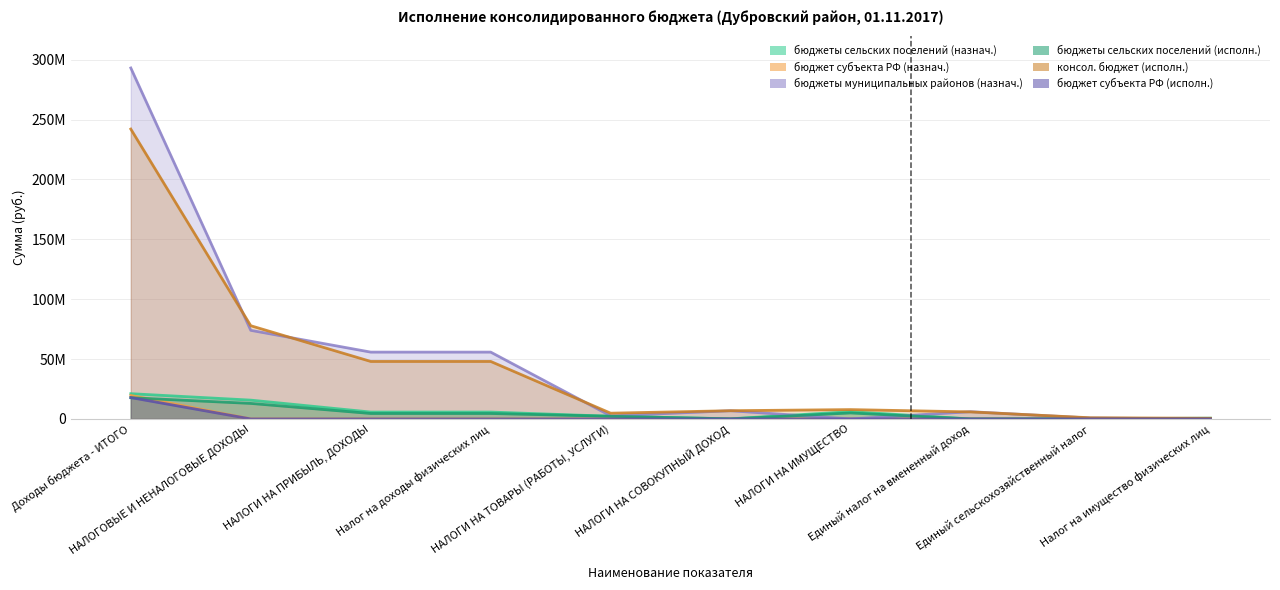

Reading left to right, transcribe all the data shown in this chart.

бюджеты сельских поселений (назнач.): 21094088.9	15709690.0	5752000.0	5752000.0	2233000.0	119000.0	6095000.0	0.0	119000.0	653000.0
бюджет субъекта РФ (назнач.): 19611754.0	0.0	0.0	0.0	0.0	0.0	0.0	0.0	0.0	0.0
бюджеты муниципальных районов (назнач.): 293032582.9	73989000.0	55806000.0	55806000.0	2561000.0	6837000.0	0.0	6047000.0	765000.0	0.0
бюджеты сельских поселений (исполн.): 17720803.8	12970425.9	4556965.6	4556965.6	2240699.9	58680.8	5001889.1	0.0	58680.8	354367.3
консол. бюджет (исполн.): 242033282.6	77838141.8	48016600.6	48016600.6	4810288.1	6875203.0	7802574.5	5883847.9	970742.2	583019.1
бюджет субъекта РФ (исполн.): 17841978.7	0.0	0.0	0.0	0.0	0.0	0.0	0.0	0.0	0.0